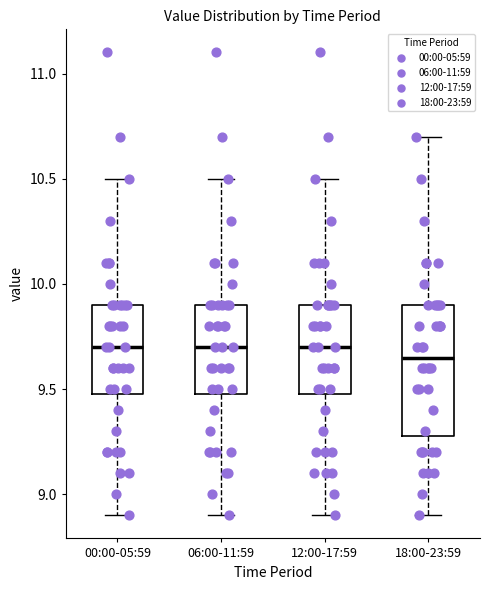

Where does the upper whisker of the box for 12:00-17:59 end on the y-axis? The values are not printed on the chart, so give them approximately, as read against the axis.

10.50